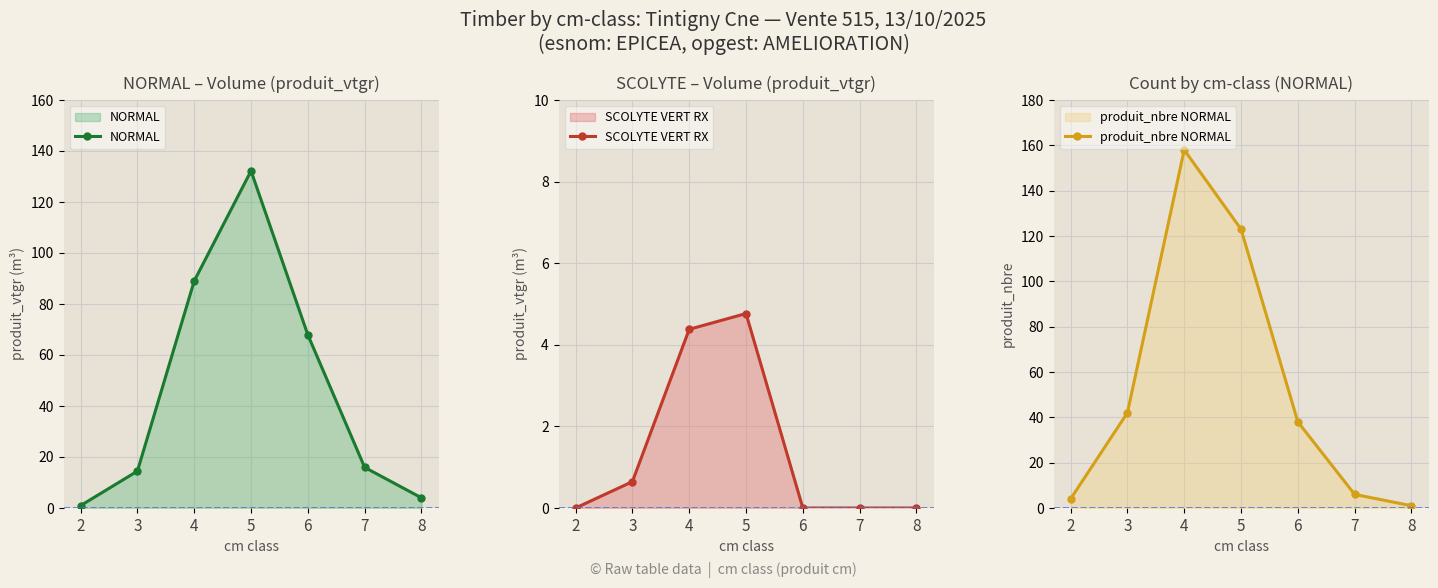

What is the difference between the maximum and minimum values in the NORMAL series?

131.3